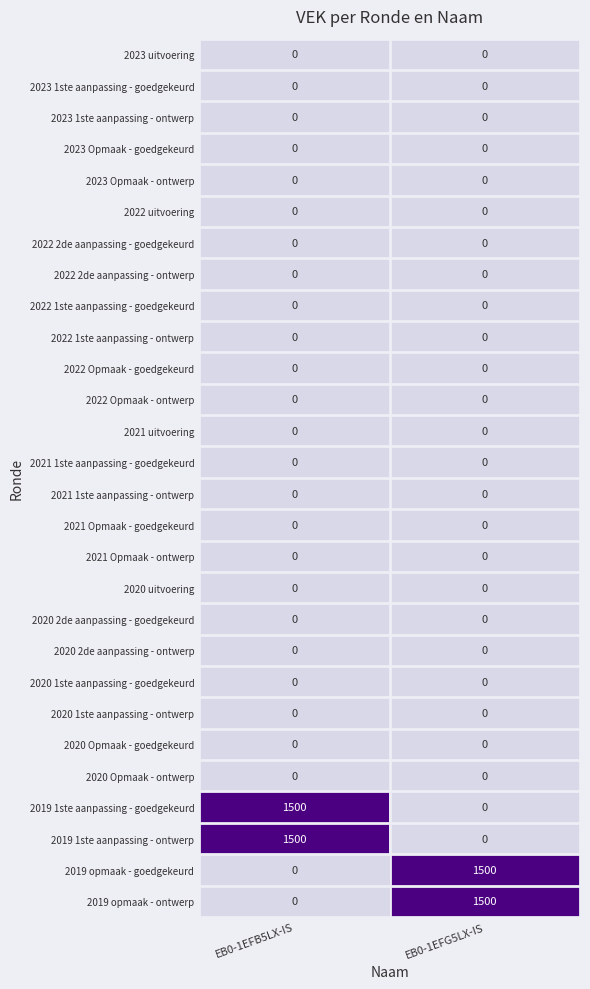

What is the spread (max minus min) of values at EB0-1EFG5LX-IS?

1500